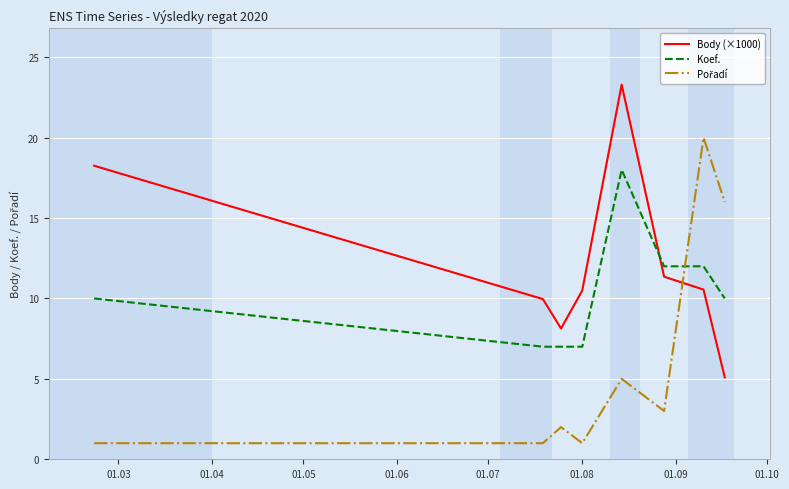

Which series ends up on top after the final intersection of Body (×1000) and Koef.?

Koef.